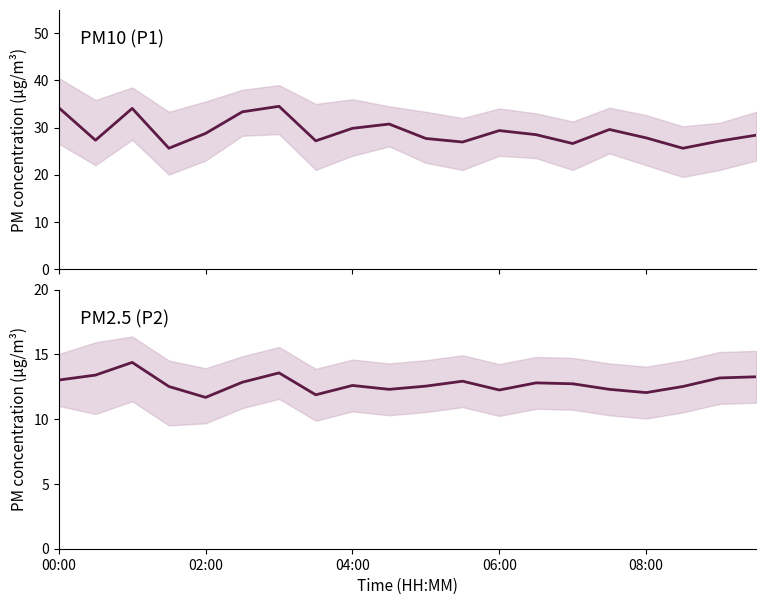

Is it true that P2 equals 12.5 at 06:00?

True